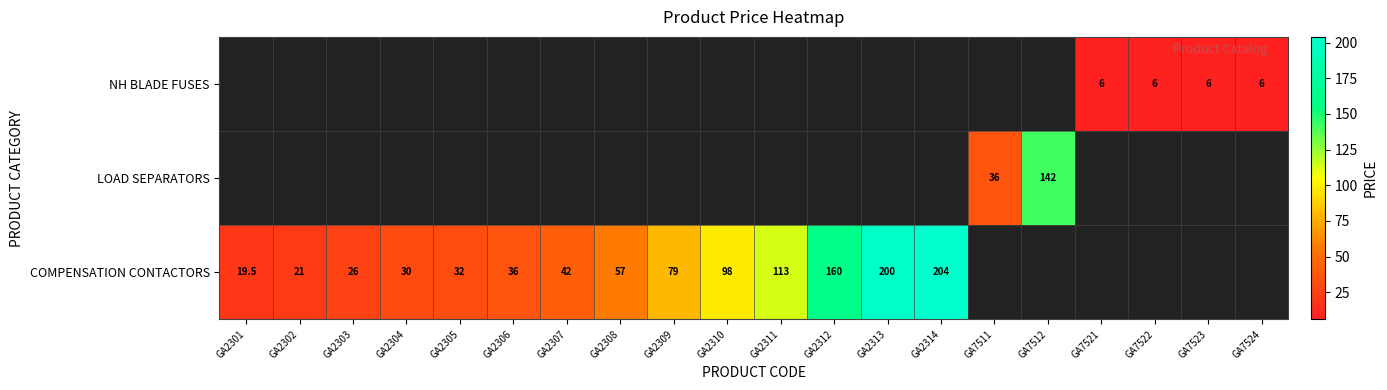

What is the sum of the NH BLADE FUSES values at GA7521 and GA7523?

12.0